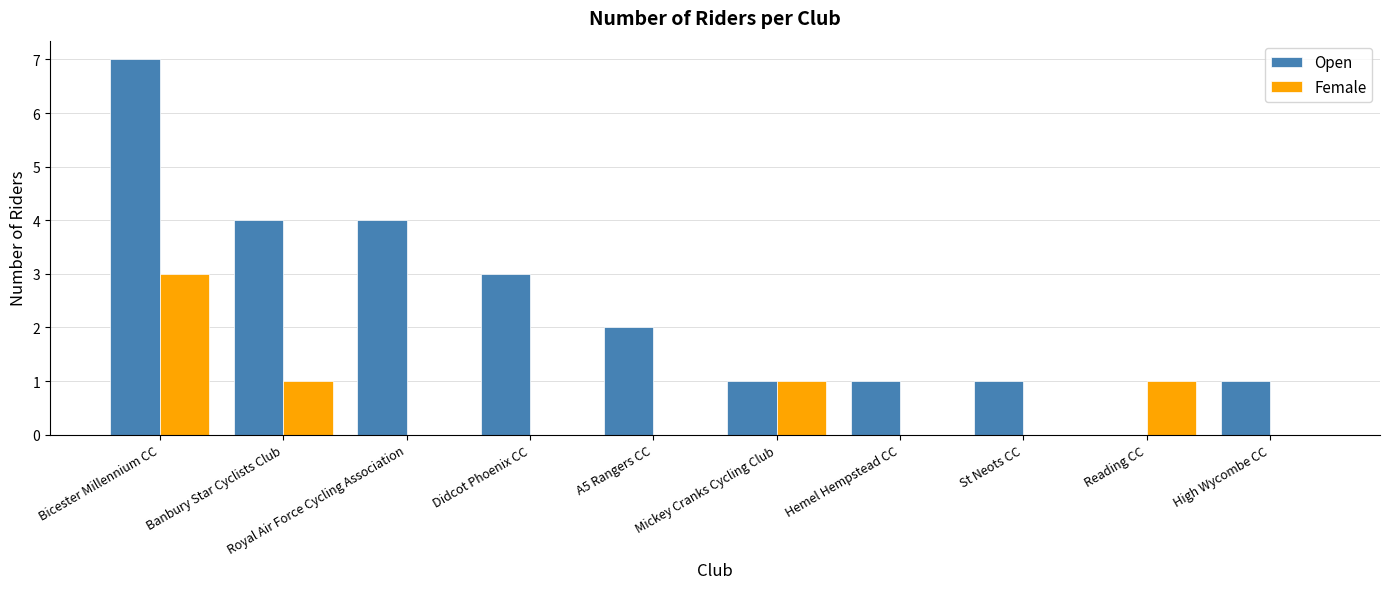

Reading left to right, what are all the values shown in this chart?

Open: Bicester Millennium CC=7	Banbury Star Cyclists Club=4	Royal Air Force Cycling Association=4	Didcot Phoenix CC=3	A5 Rangers CC=2	Mickey Cranks Cycling Club=1	Hemel Hempstead CC=1	St Neots CC=1	Reading CC=0	High Wycombe CC=1
Female: Bicester Millennium CC=3	Banbury Star Cyclists Club=1	Royal Air Force Cycling Association=0	Didcot Phoenix CC=0	A5 Rangers CC=0	Mickey Cranks Cycling Club=1	Hemel Hempstead CC=0	St Neots CC=0	Reading CC=1	High Wycombe CC=0